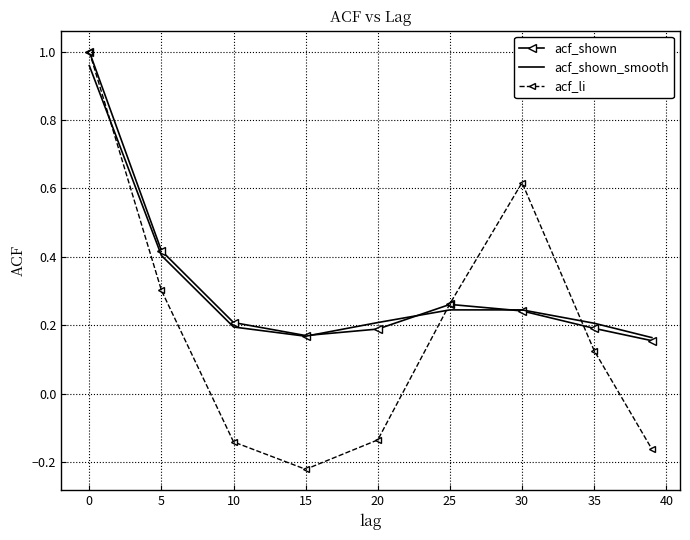

What are all the series names shown in the legend?

acf_shown, acf_shown_smooth, acf_li